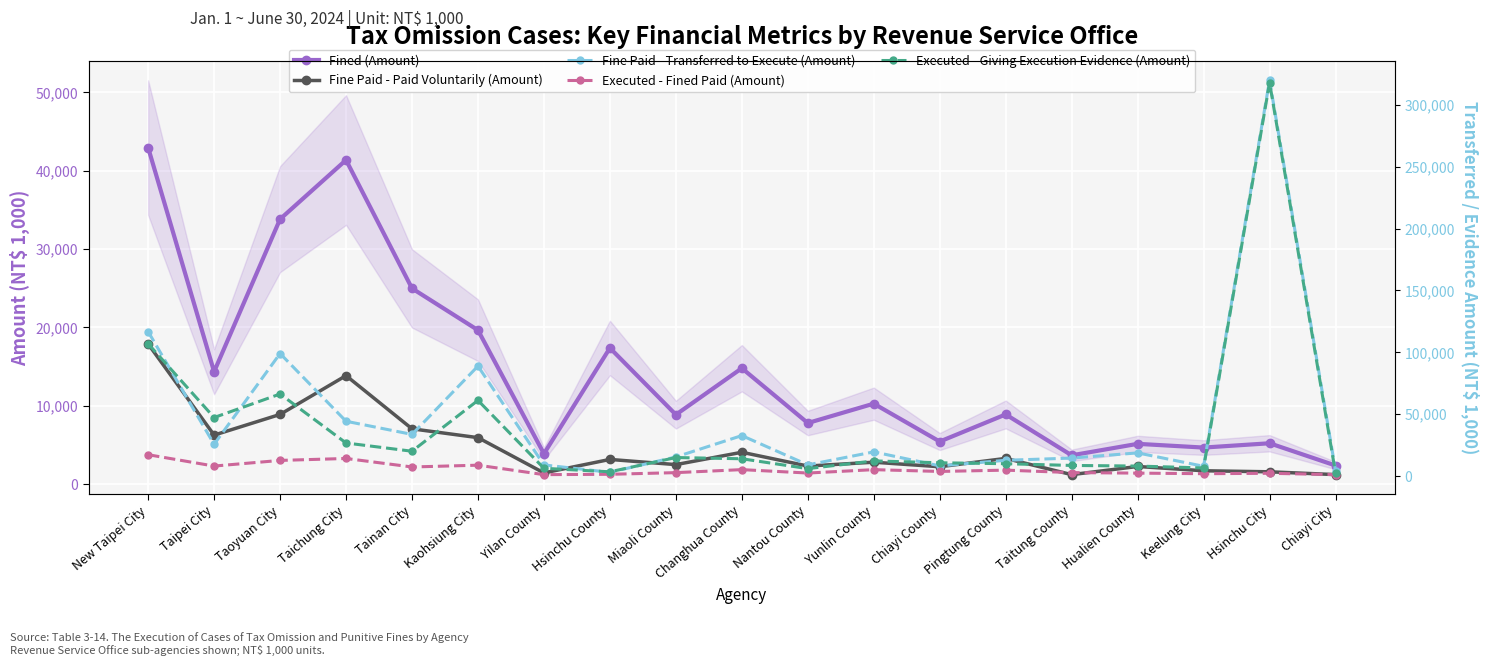

Is the value of Executed - Giving Execution Evidence (Amount) at Pingtung County greater than the value of Fine Paid - Transferred to Execute (Amount) at Kaohsiung City?

No